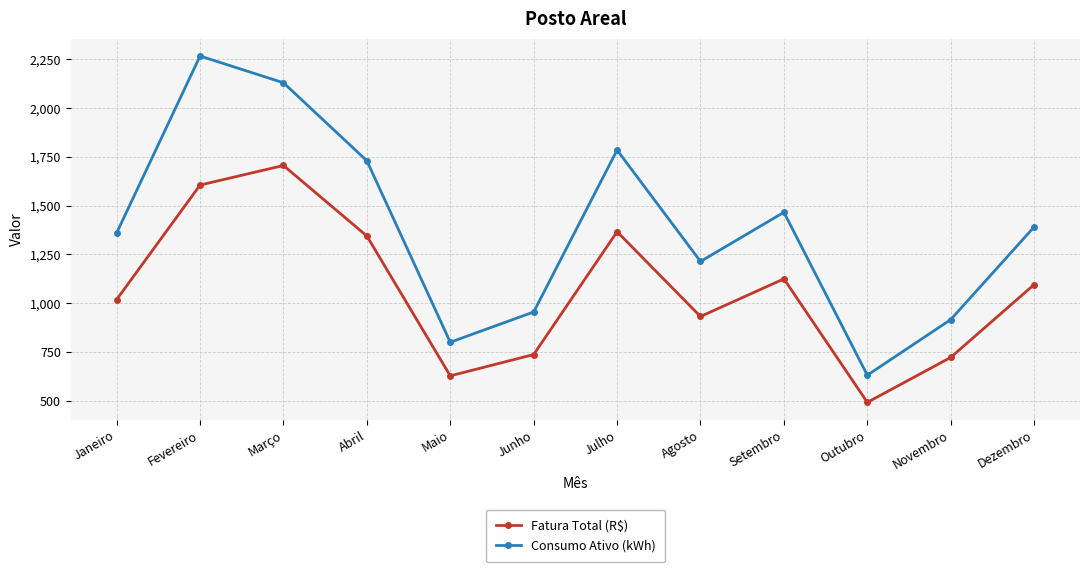

Count the number of data series in this chart.

2